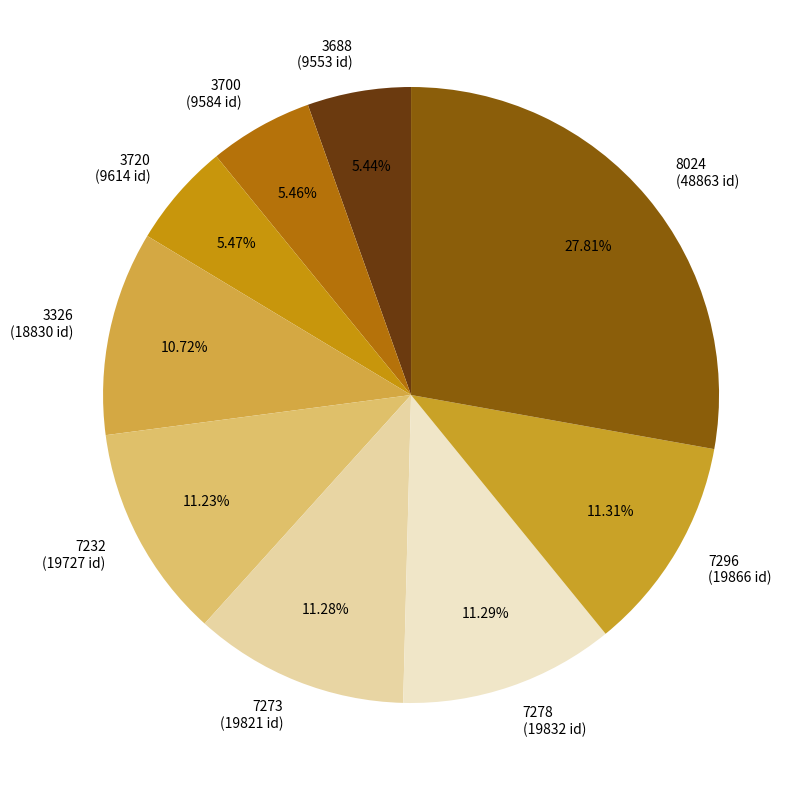

To the nearest percent, what is the combined percentage of 3720 and 3326?

16%